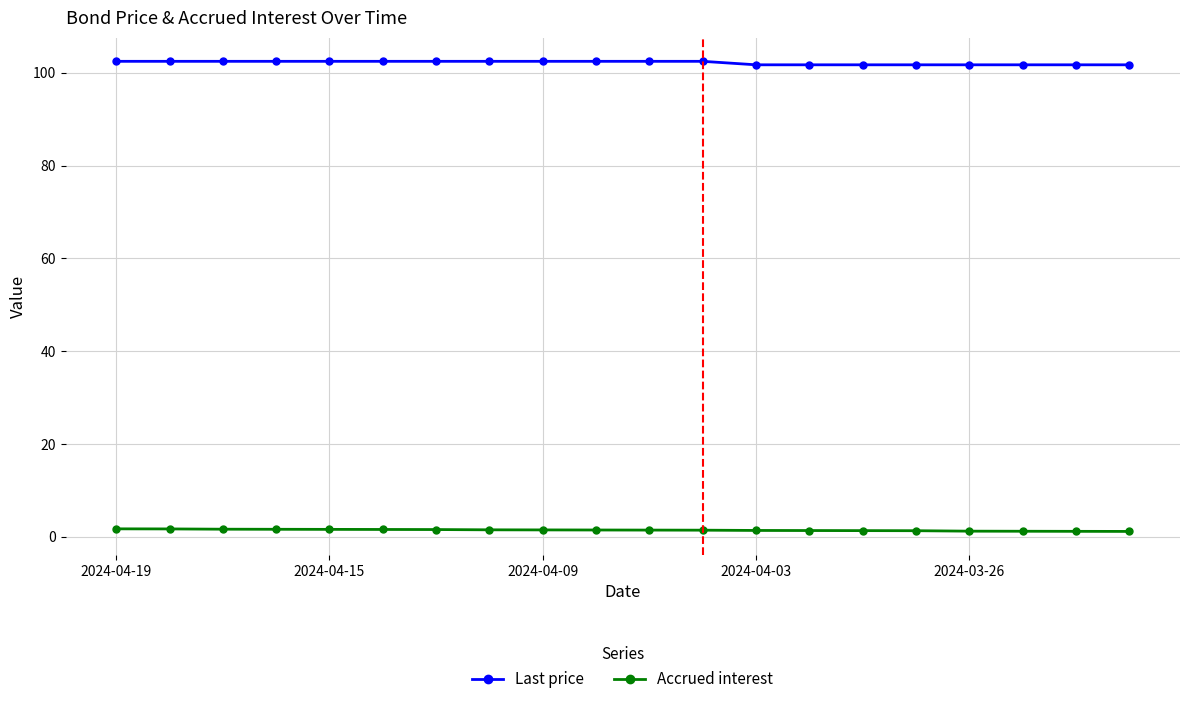

How many distinct data groups are displayed?

2